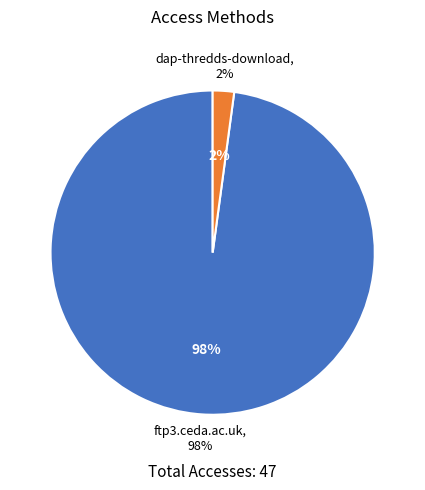

How many slices are in this pie chart?

2